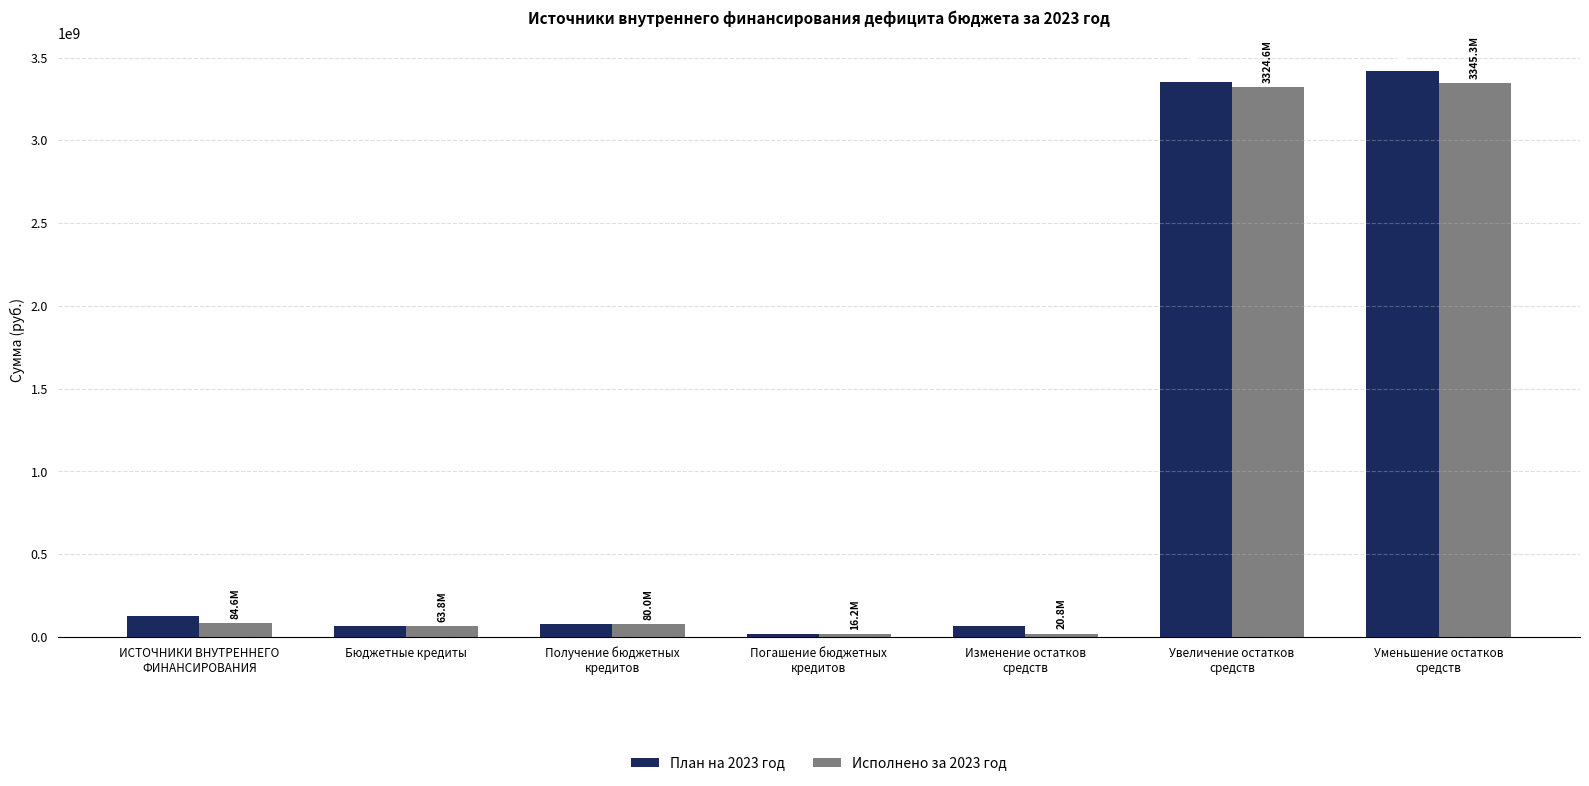

What is the maximum value for Исполнено за 2023 год?

3345331638.2